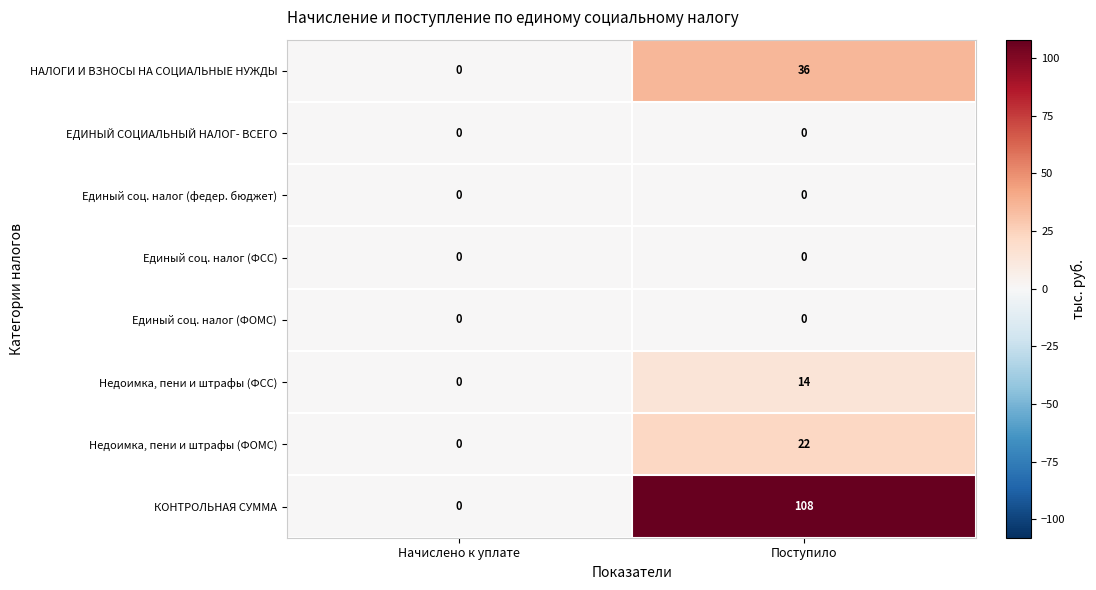

At how many categories does at least one series exceed 83?

1